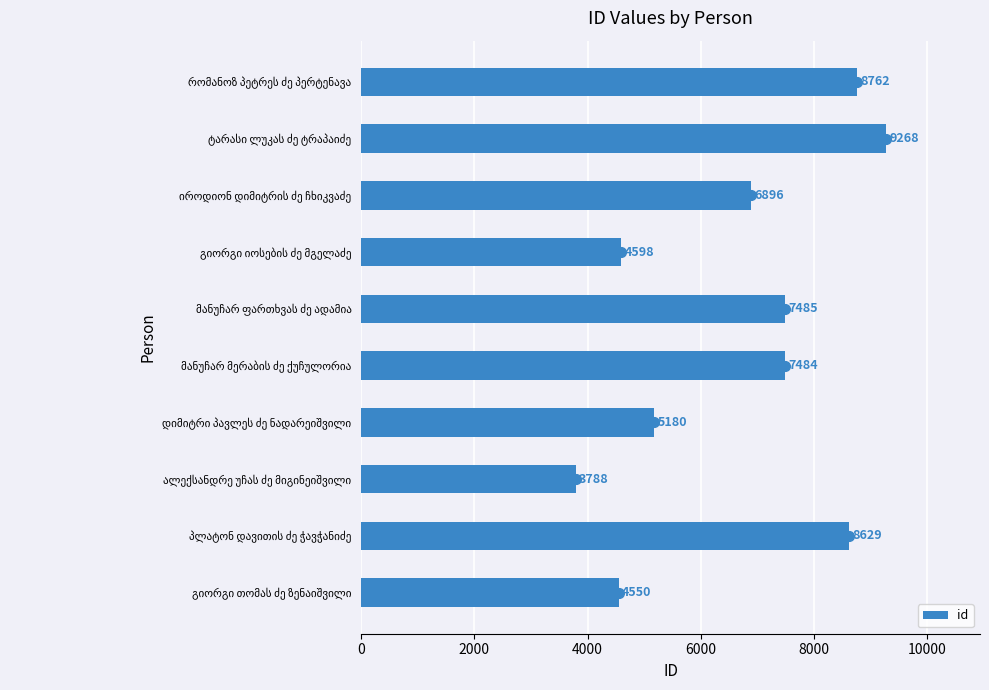

What is the greatest value displayed?

9268